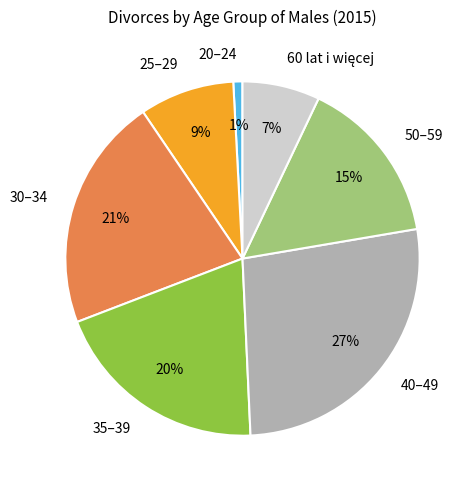

What is the largest slice in the pie chart?

40–49